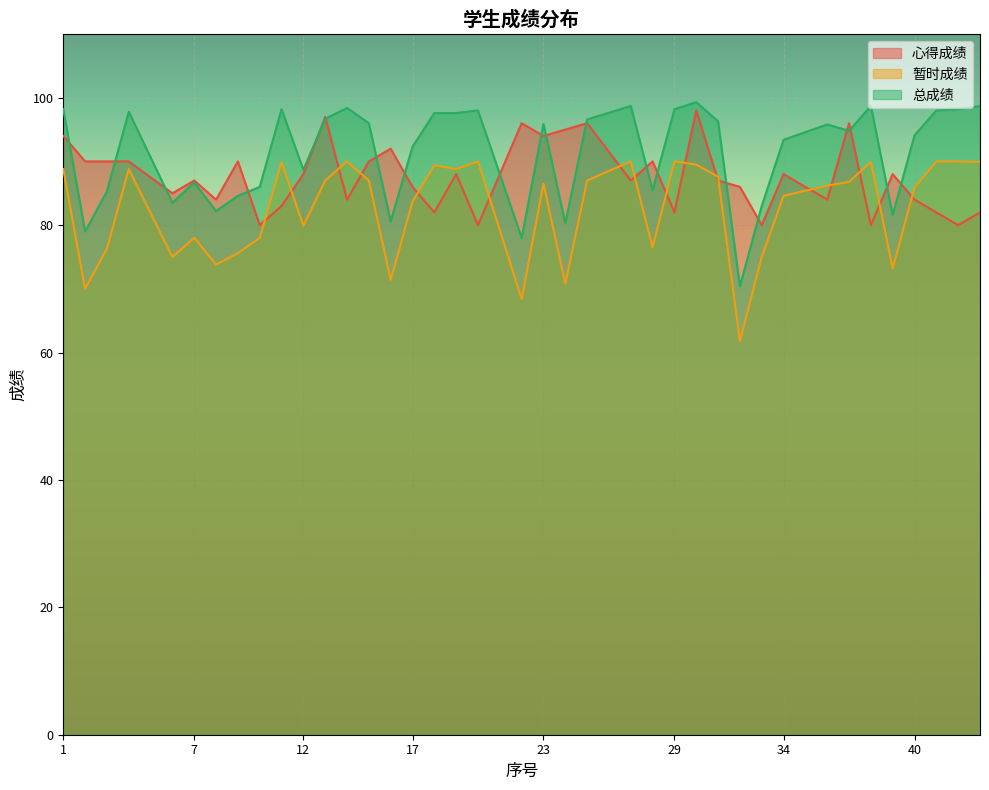

Which series has the widest spread of values?

总成绩